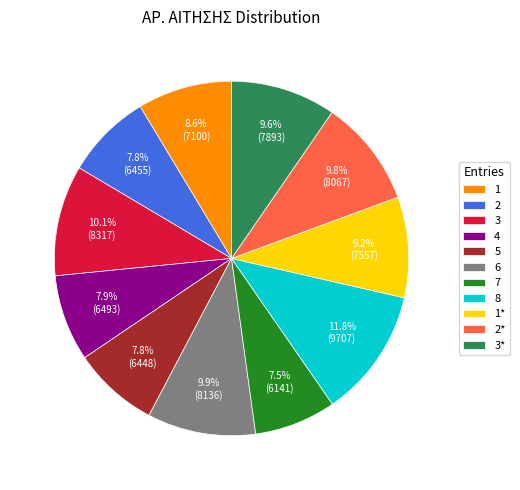

To the nearest percent, what is the average slice percentage?

9%